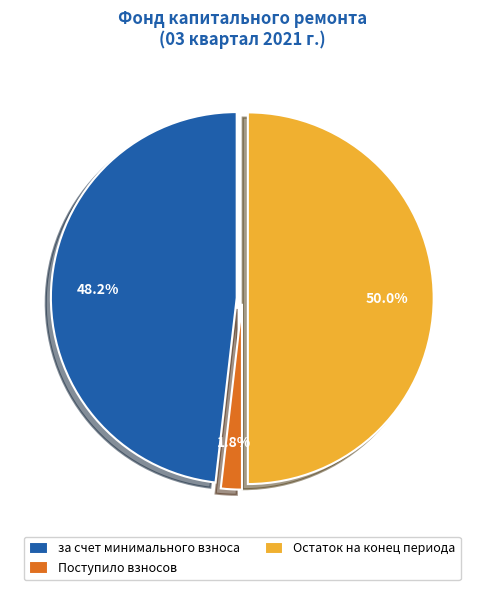

How many segments does this pie chart have?

3